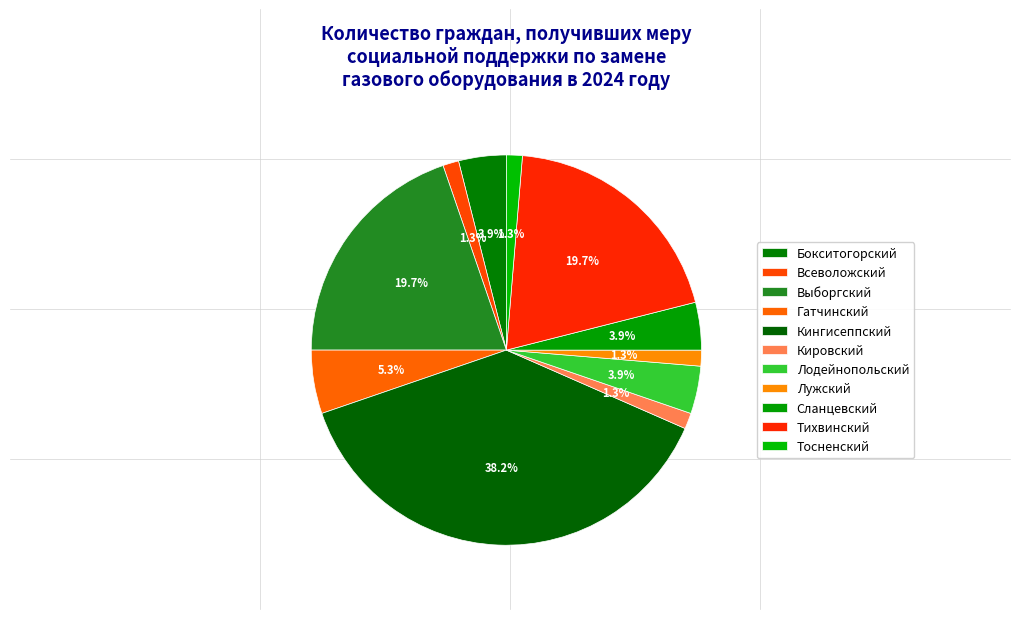

Do Бокситогорский and Лодейнопольский together represent more than half of the pie?

No